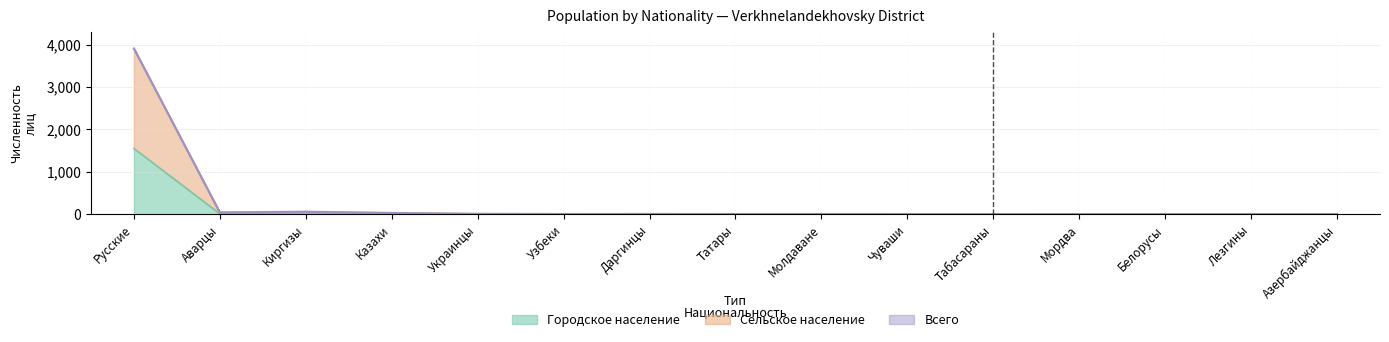

The Всего series shows 1 at Азербайджанцы. True or false?

False